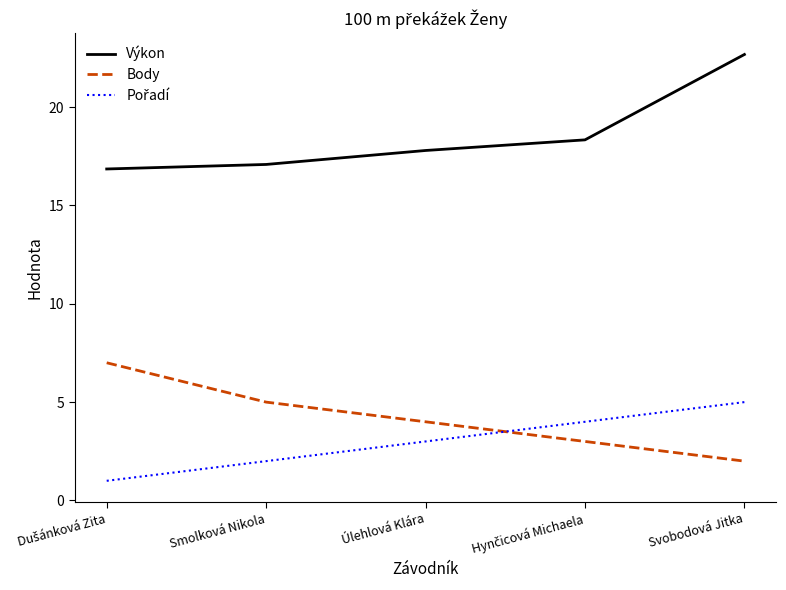

At which label does Body reach its minimum?

Svobodová Jitka